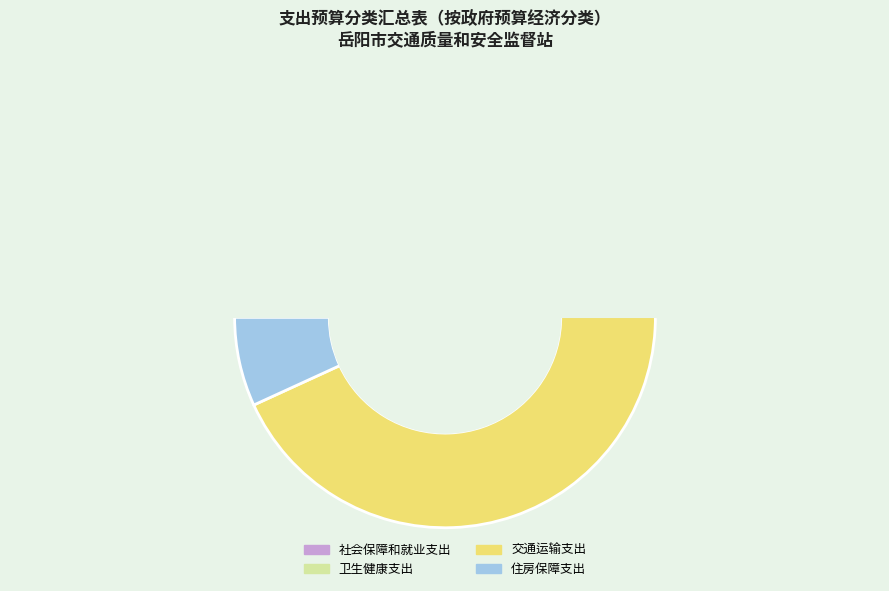

Rank the categories by value from lowest to highest.

卫生健康支出, 住房保障支出, 社会保障和就业支出, 交通运输支出